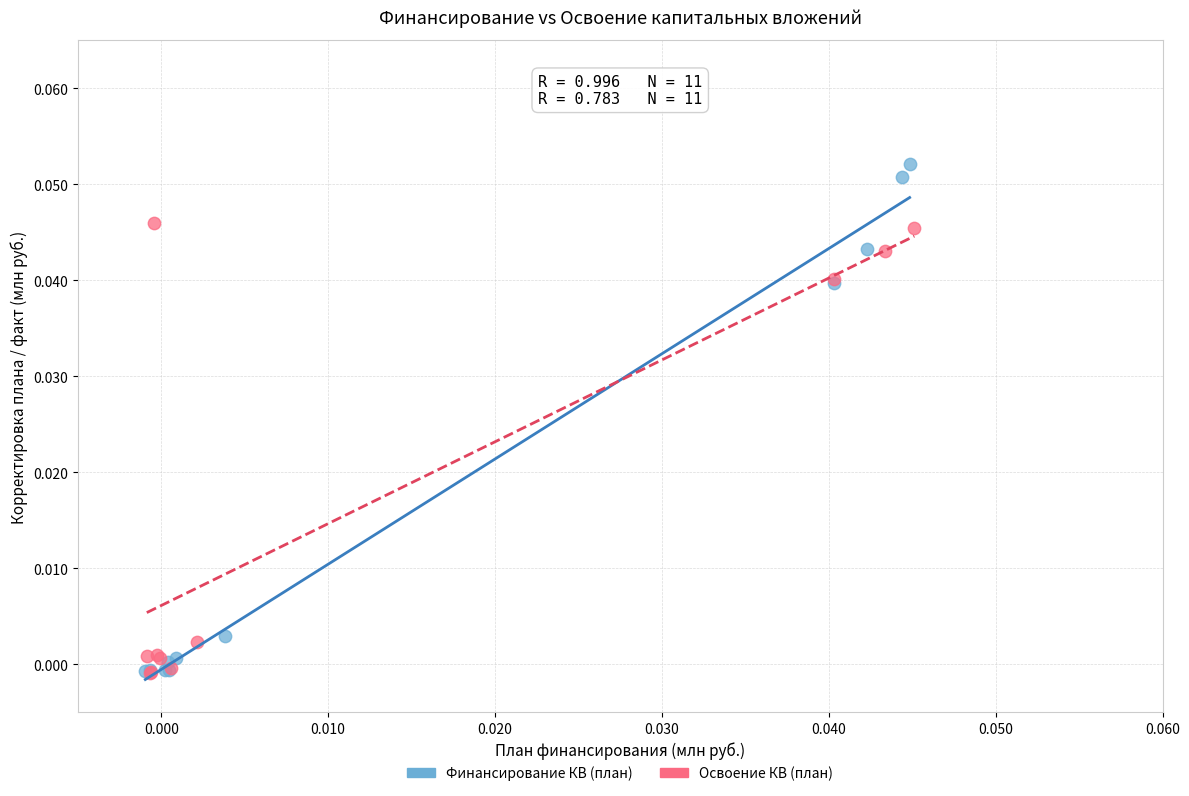

What are all the series names shown in the legend?

Финансирование КВ (план), Освоение КВ (план)